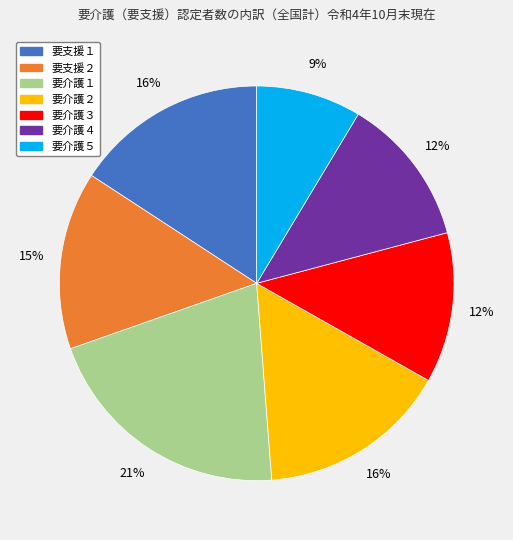

What is the smallest slice in the pie chart?

要介護５